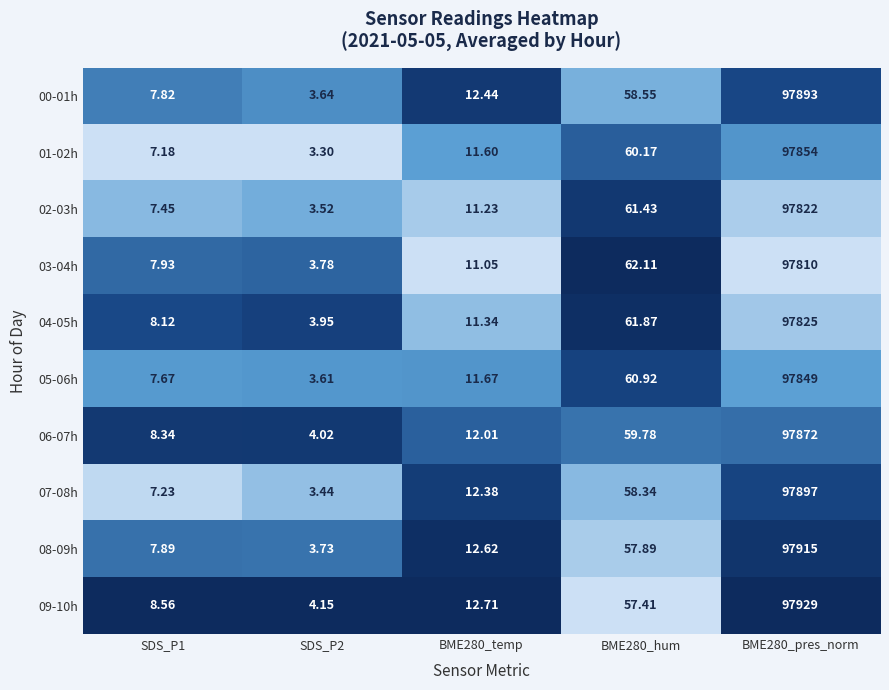

Is the value of 08-09h at SDS_P2 greater than the value of 02-03h at SDS_P2?

Yes